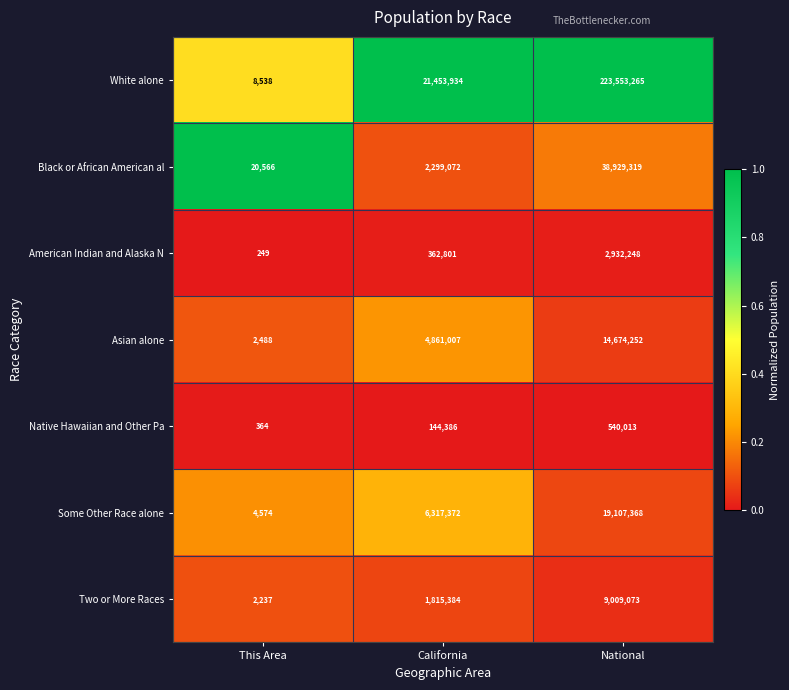

Where is Black or African American al nearest to the value 19474942?

California